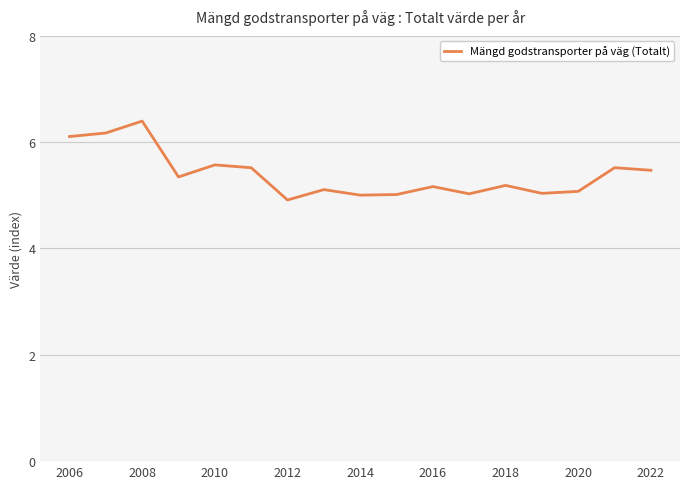

True or false: there are more than 1 points higher than both neighbors.

True